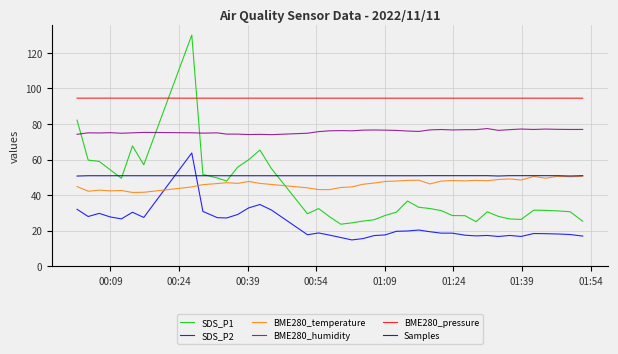

Which series has the largest range (max minus min)?

SDS_P1